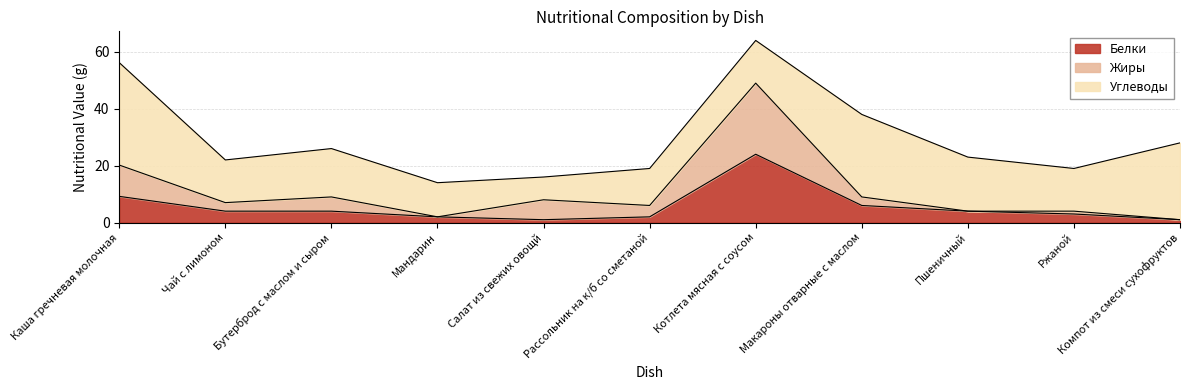

What is the value of the Белки point at the 10th from the left?

3.0